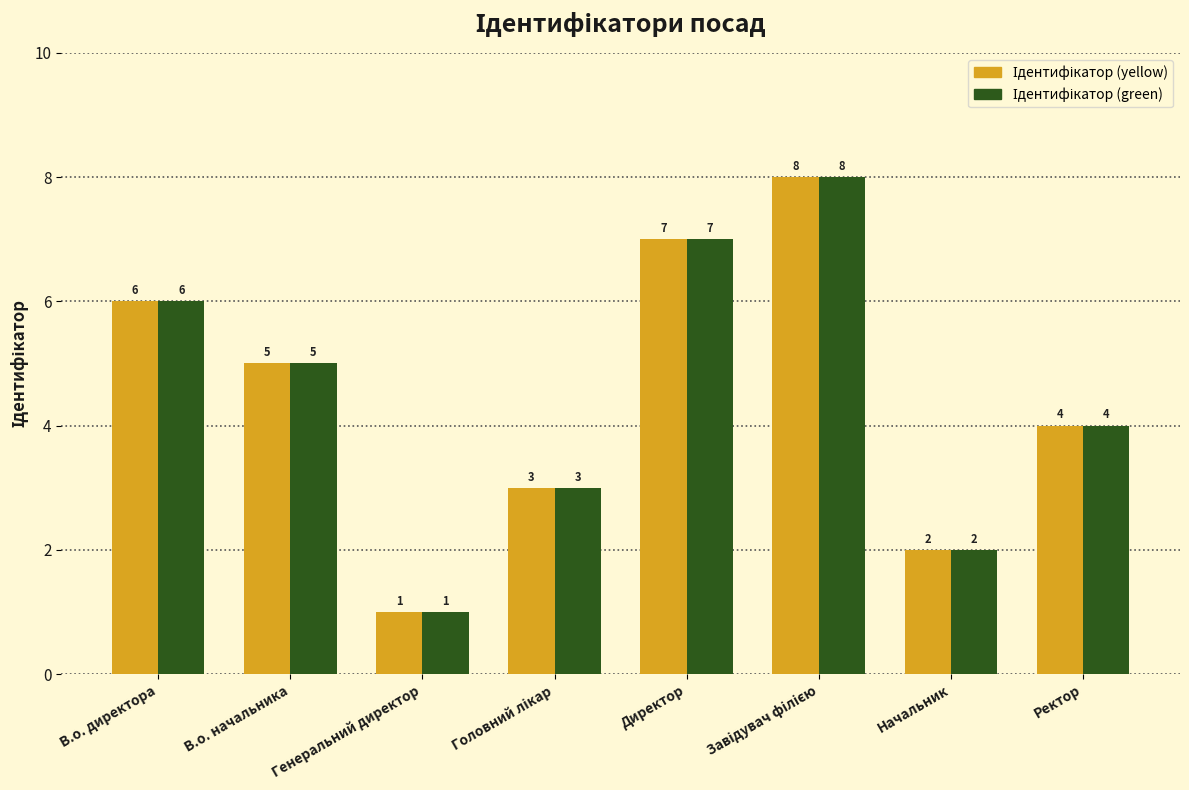

Which category has the lowest value across all series?

Генеральний директор